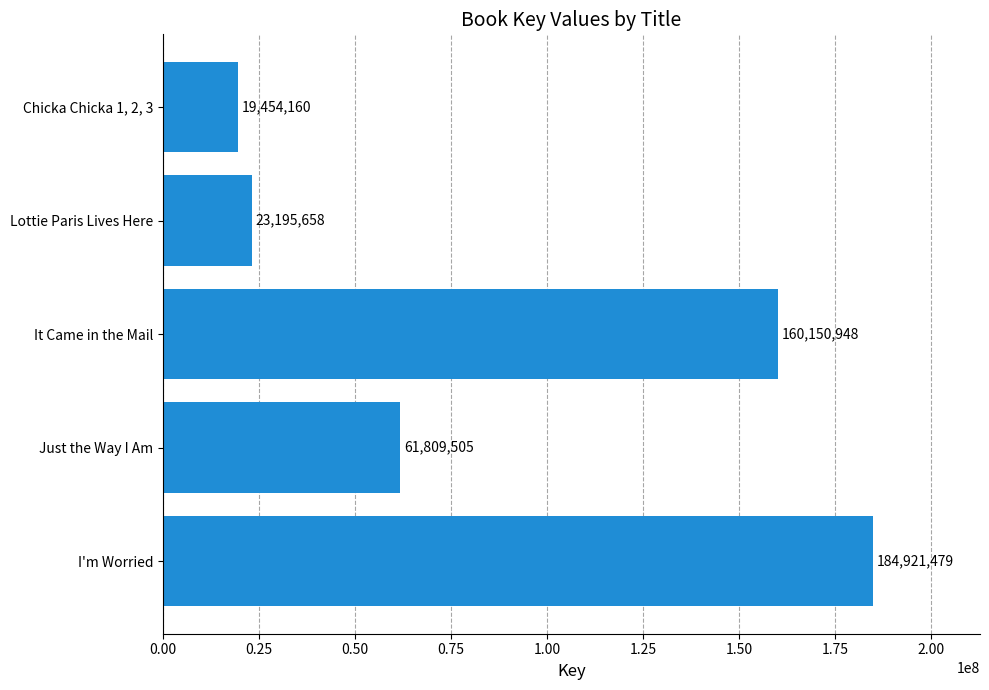

Does the chart contain any negative values?

No